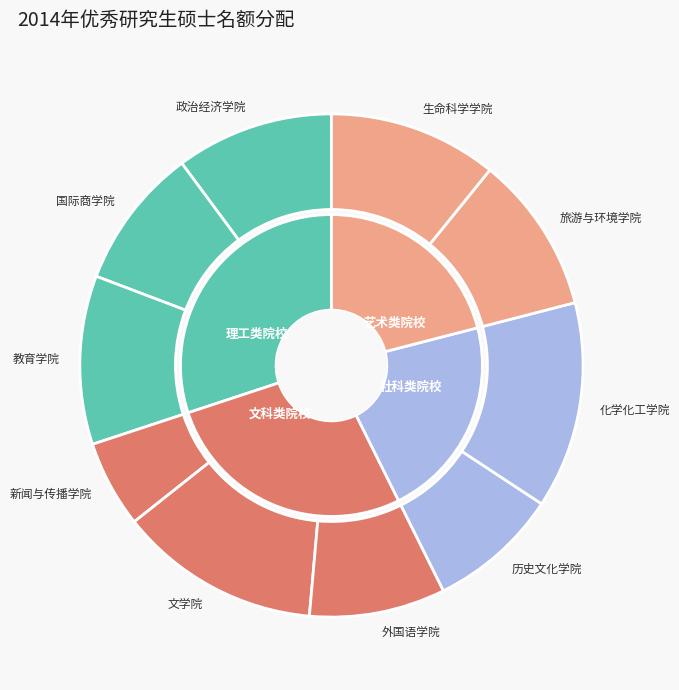

How many segments does this pie chart have?

10